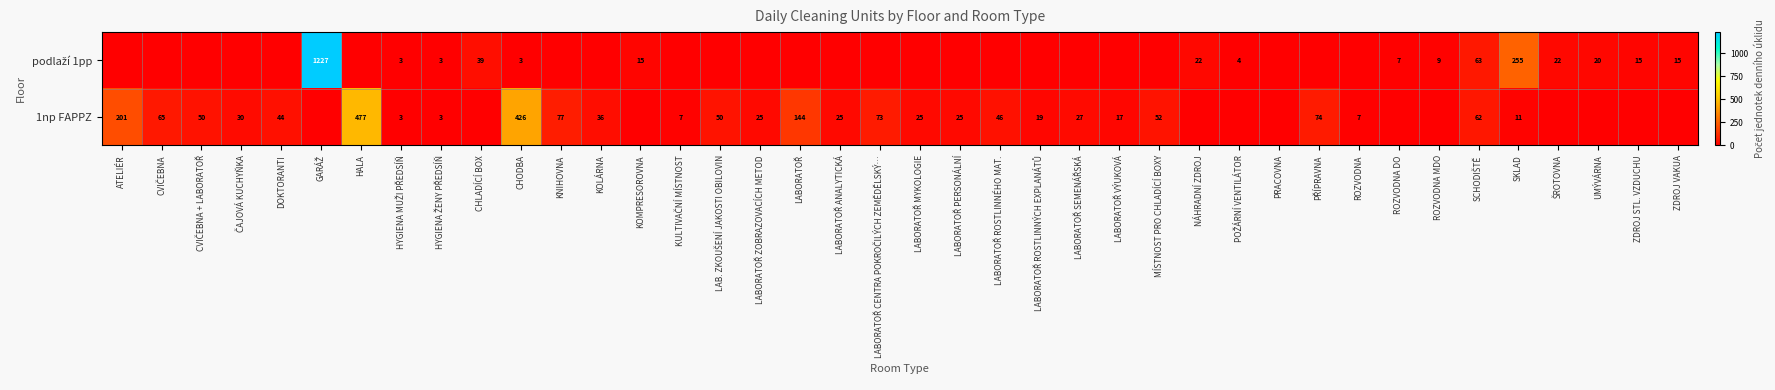

Rank the categories by podlaží 1pp value from lowest to highest.

ATELIÉR, CVIČEBNA, CVIČEBNA + LABORATOŘ, ČAJOVÁ KUCHYŇKA, DOKTORANTI, HALA, KNIHOVNA, KOLÁRNA, KULTIVAČNÍ MÍSTNOST, LAB. ZKOUŠENÍ JAKOSTI OBILOVIN, LABORATOŘ ZOBRAZOVACÍCH METOD, LABORATOŘ, LABORATOŘ ANALYTICKÁ, LABORATOŘ CENTRA POKROČILÝCH ZEMĚDĚLSKÝ…, LABORATOŘ MYKOLOGIE, LABORATOŘ PERSONÁLNÍ, LABORATOŘ ROSTLINNÉHO MAT., LABORATOŘ ROSTLINNÝCH EXPLANÁTŮ, LABORATOŘ SEMENÁŘSKÁ, LABORATOŘ VÝUKOVÁ, MÍSTNOST PRO CHLADÍCÍ BOXY, PRACOVNA, PŘÍPRAVNA, ROZVODNA, CHODBA, HYGIENA MUŽI PŘEDSÍŇ, HYGIENA ŽENY PŘEDSÍŇ, POŽÁRNÍ VENTILÁTOR, ROZVODNA DO, ROZVODNA MDO, ZDROJ STL. VZDUCHU, KOMPRESOROVNA, ZDROJ VAKUA, UMÝVÁRNA, ŠROTOVNA, NÁHRADNÍ ZDROJ, CHLADÍCÍ BOX, SCHODIŠTĚ, SKLAD, GARÁŽ